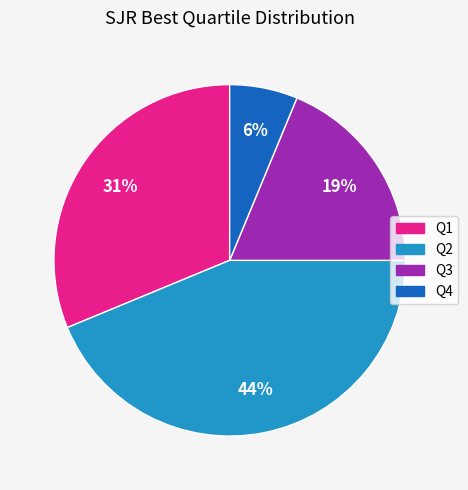

Is the sum of Q2 and Q3 greater than half?

Yes